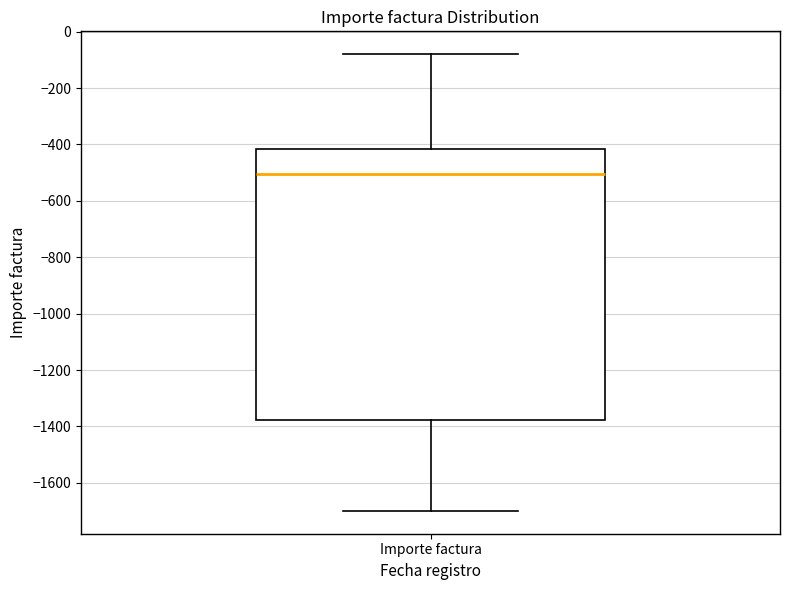

Read this box plot against the y-axis: the position of the median line, the range covered by the box, and the ends of both whiskers. The values are not printed on the chart, so give them approximately, as read against the axis.

median -500, box -1380 to -420, whiskers -1700 to -80